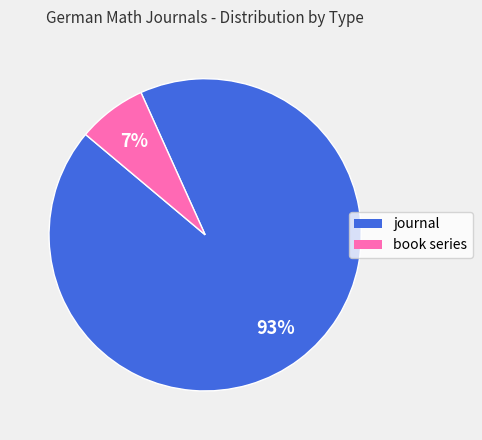

Between journal and book series, which is larger?

journal